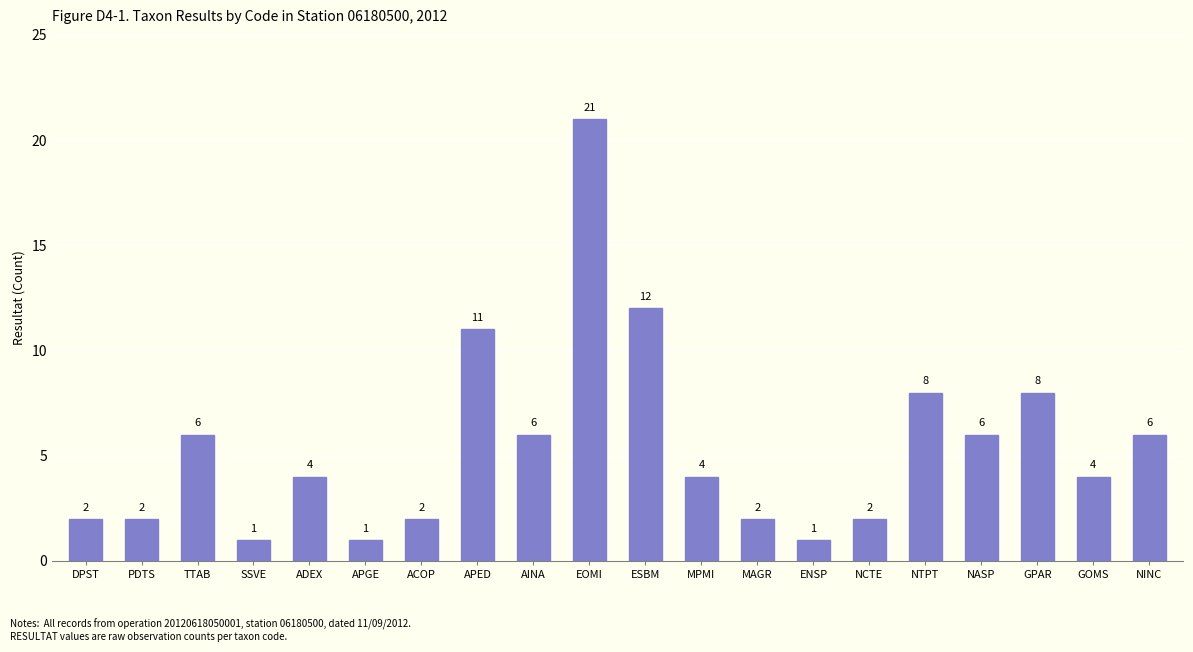

What is the sum of the values at TTAB and DPST?

8